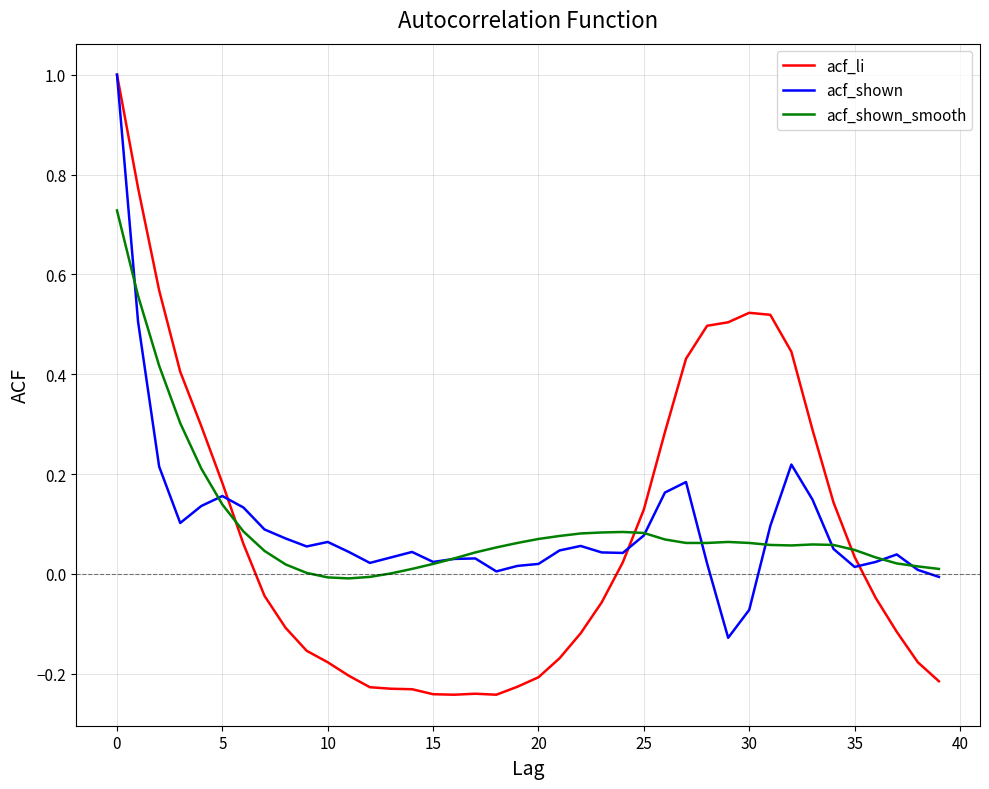

What is the greatest value displayed?

1.0